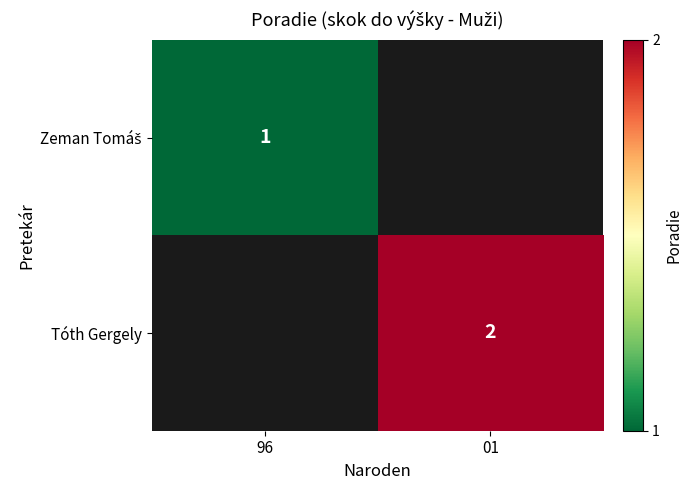

True or false: Tóth Gergely has a value of 1 at 01.

False